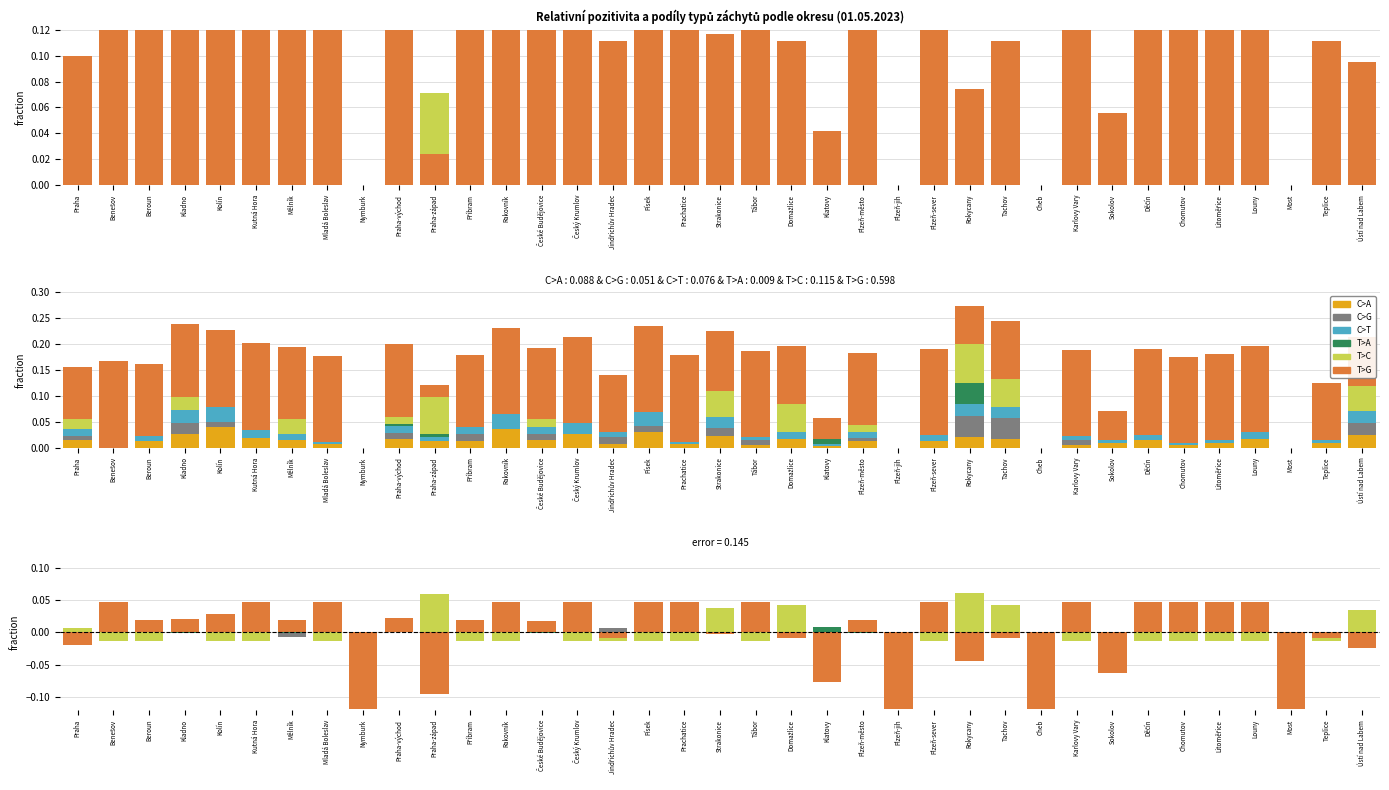

Rank the series at Chomutov from lowest to highest value.

T>C, C>T, C>A, C>G, T>A, T>G